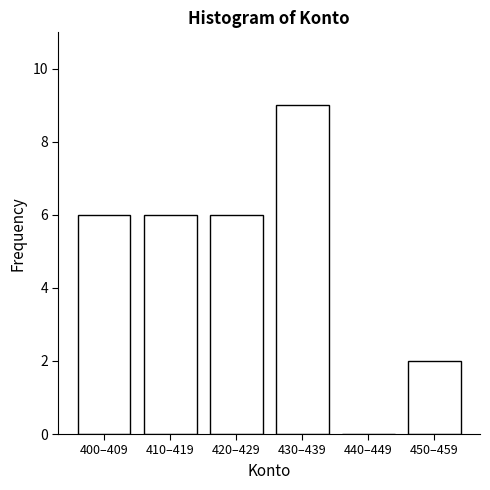

Reading left to right, extract all data points from this chart.

400–409=6	410–419=6	420–429=6	430–439=9	440–449=0	450–459=2